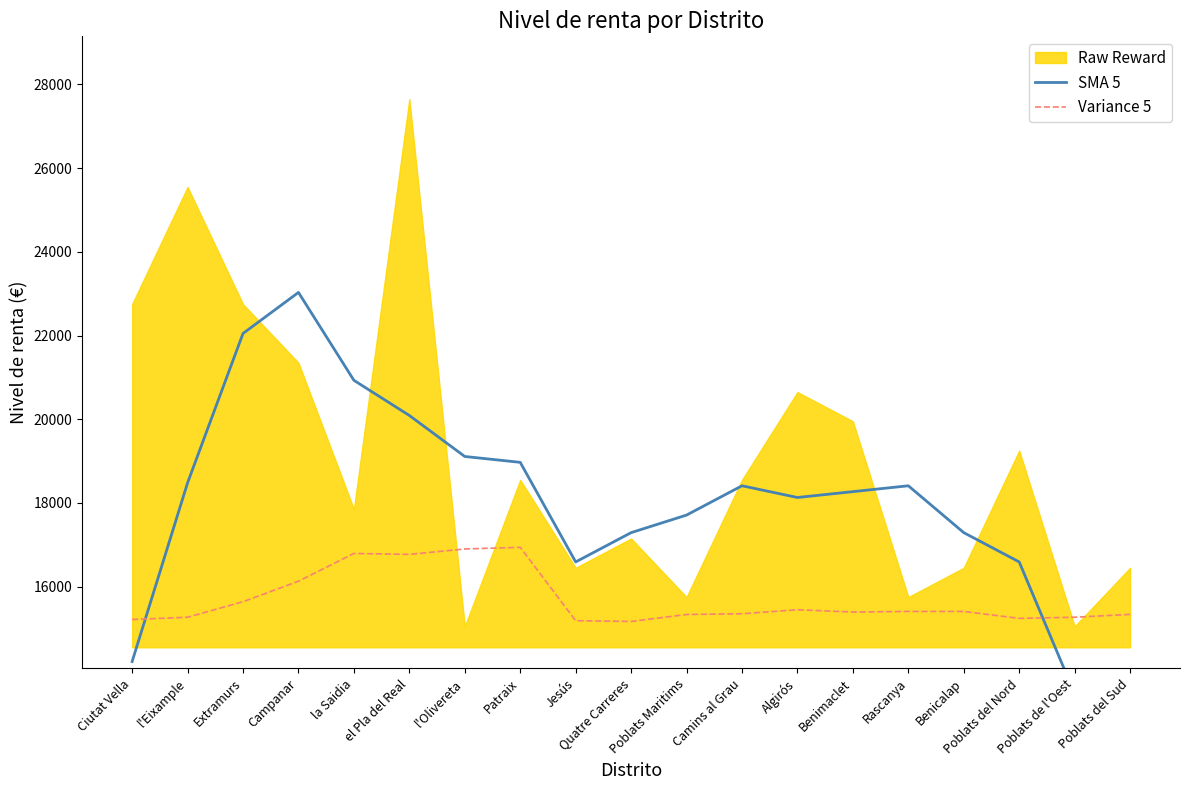

How many times do SMA 5 and Variance 5 cross each other?

2